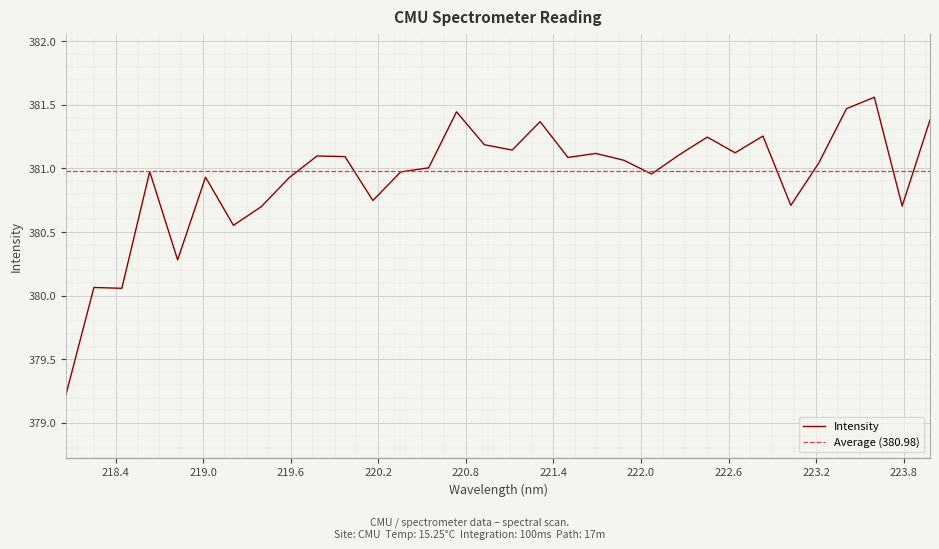

Where is the first local maximum?

218.2508